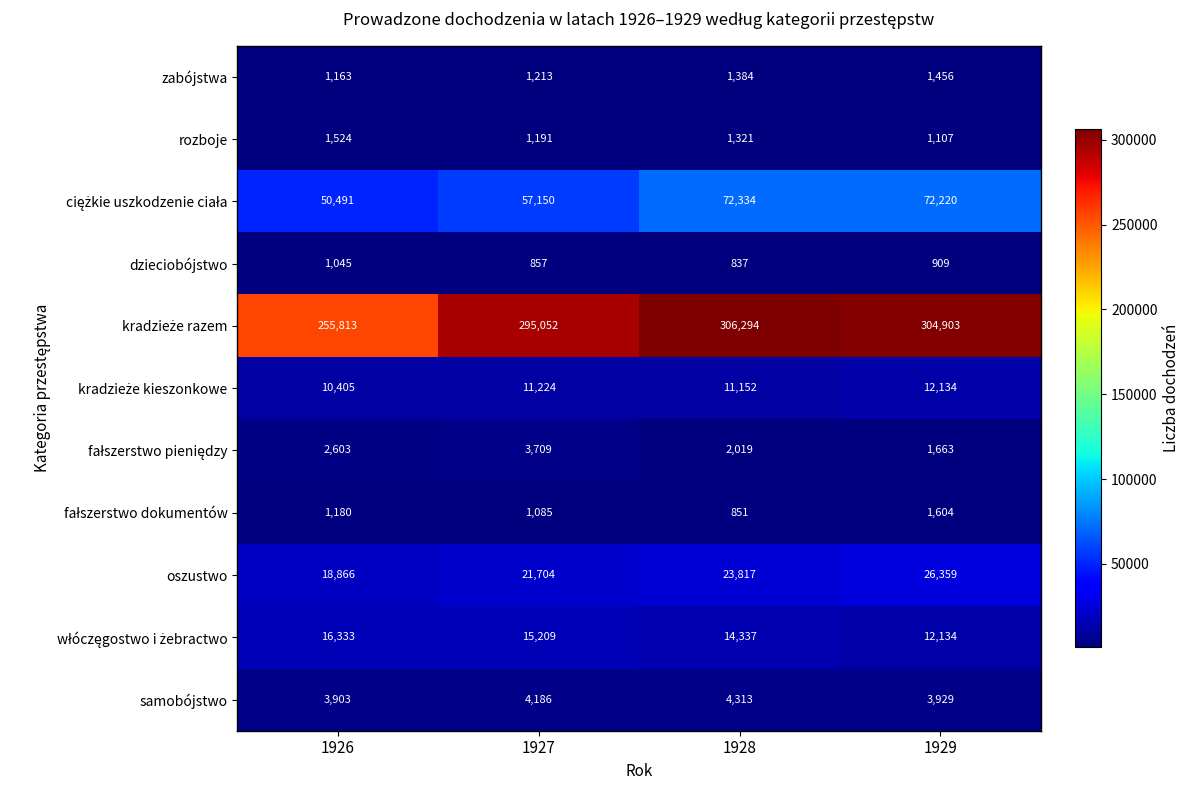

At how many categories does at least one series exceed 14366?

4